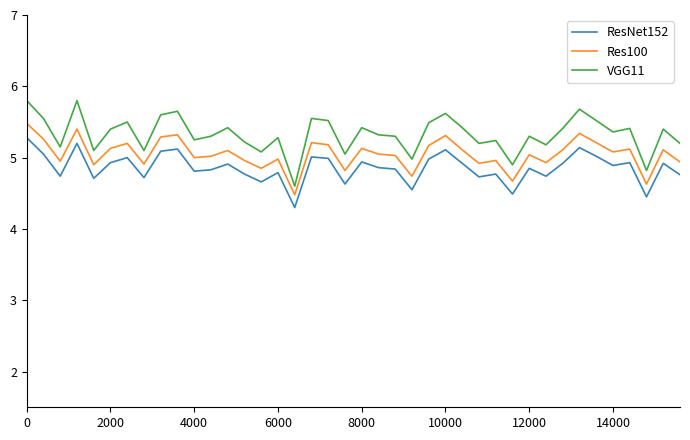

Which series has the largest range (max minus min)?

VGG11